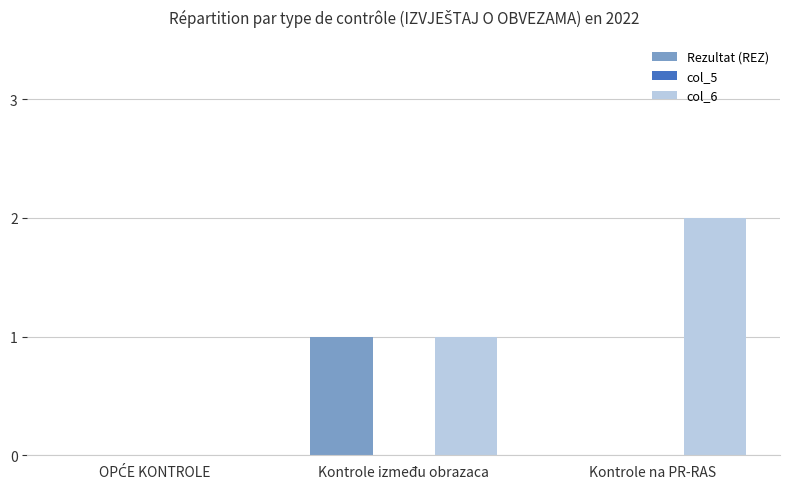

At which label does col_6 reach its peak?

Kontrole na PR-RAS